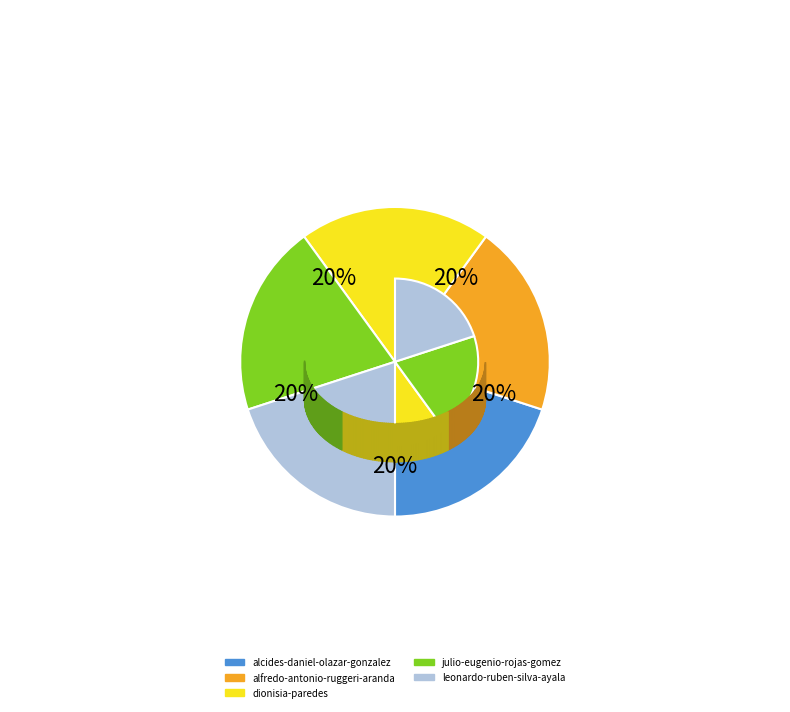

Is the sum of dionisia-paredes and julio-eugenio-rojas-gomez greater than half?

No